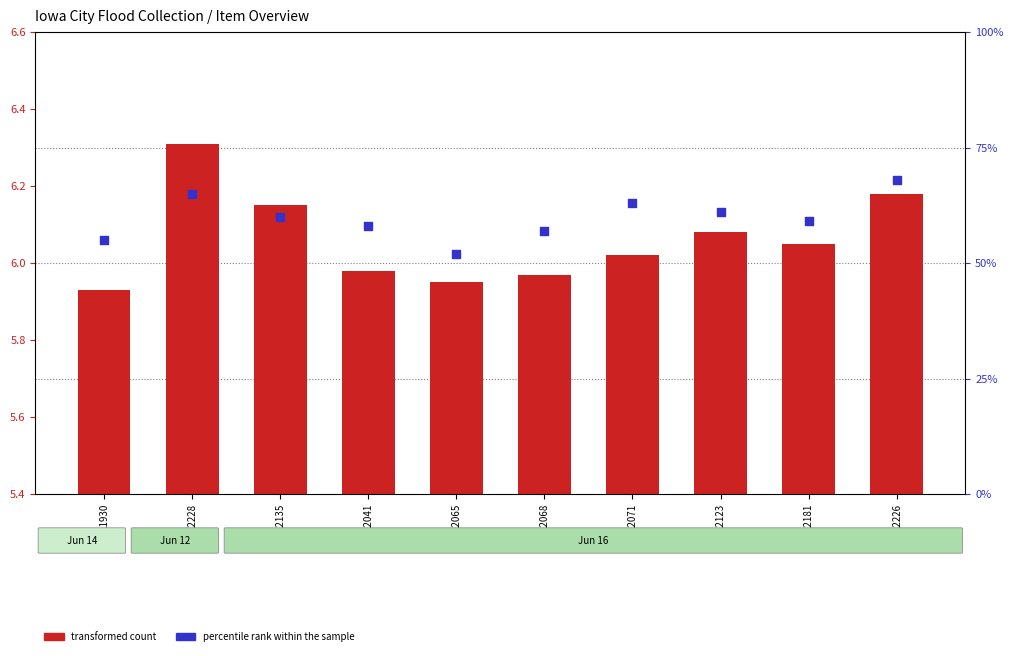

Is the value of transformed count at 12135 greater than the value of percentile rank within the sample at 12068?

No